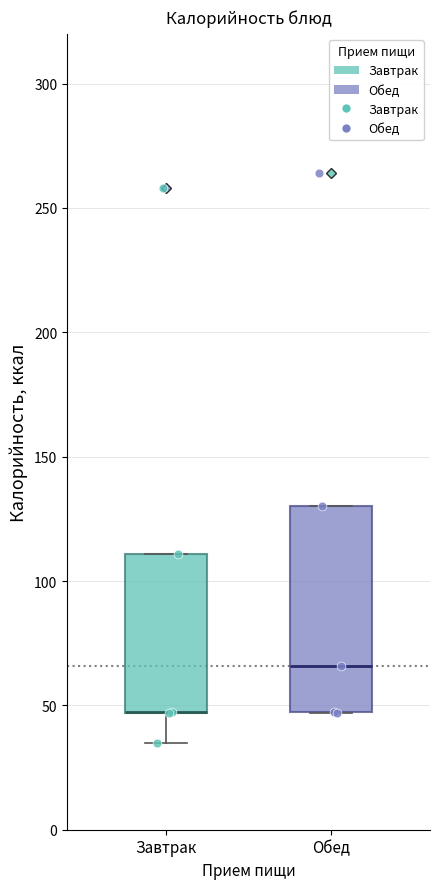

Reading left to right, read every box against the y-axis: the position of its median line, the range the box covers, and the ends of its whiskers. The values are not printed on the chart, so give them approximately, as read against the axis.

Завтрак: median 45 (drawn on the box's lower edge), box 45 to 110, whiskers 35 to 110
Обед: median 65, box 45 to 130, whiskers 45 to 130